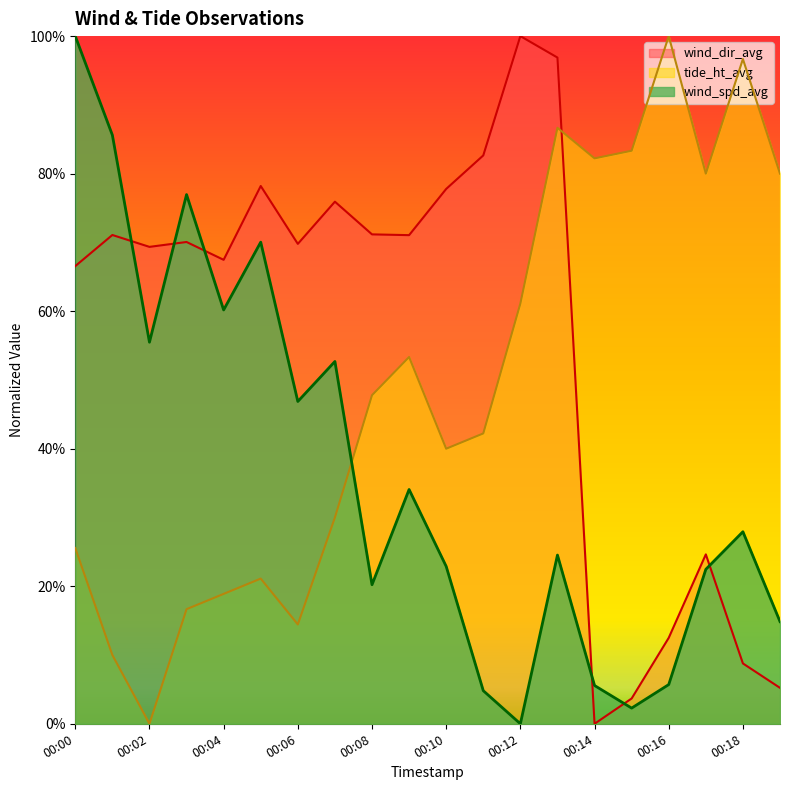

How many lines are shown in the chart?

3